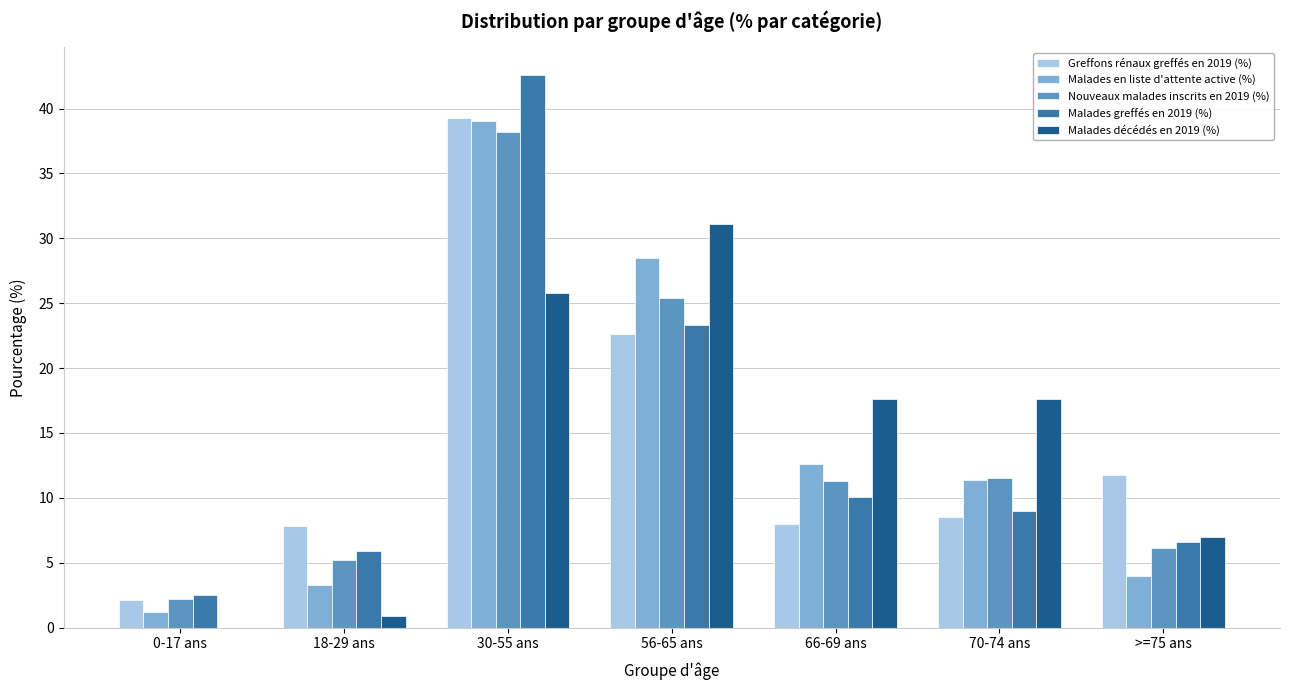

At which category is the sum across all series the highest?

30-55 ans